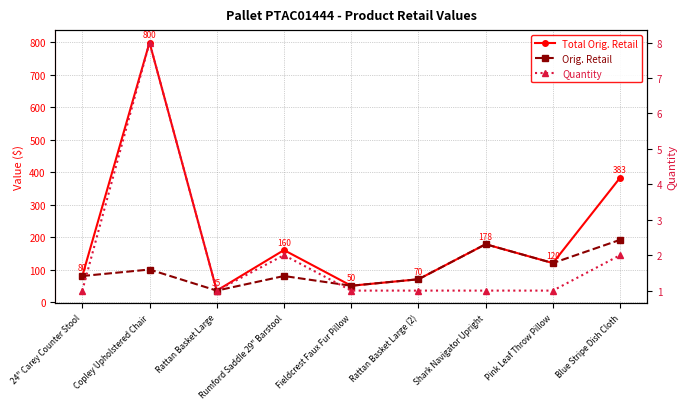

At which category does Orig. Retail reach its first local peak?

Copley Upholstered Chair